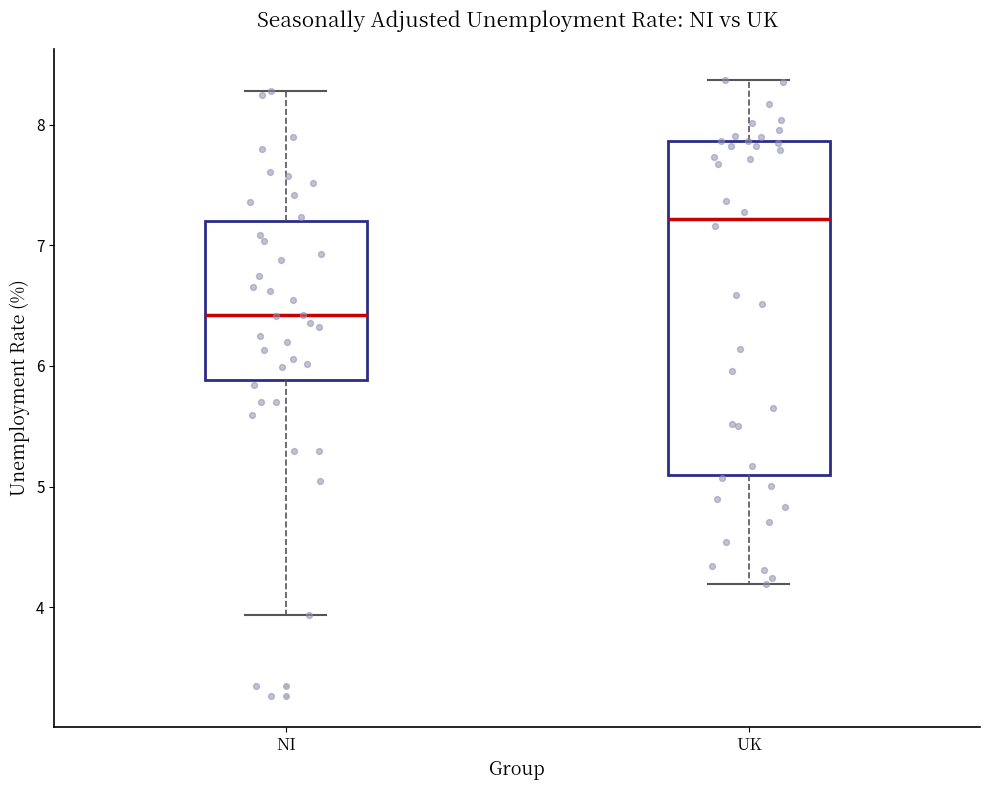

Where is the lower edge of the box for UK on the y-axis? The values are not printed on the chart, so give them approximately, as read against the axis.

5.1